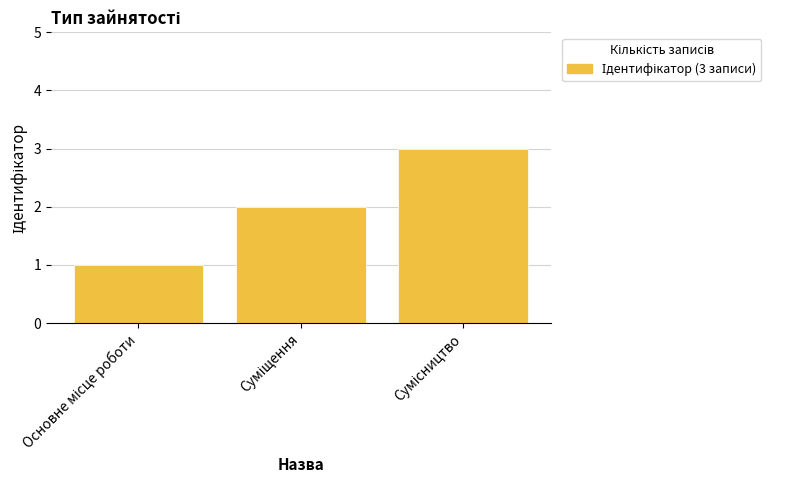

What is the sum of all values?

6